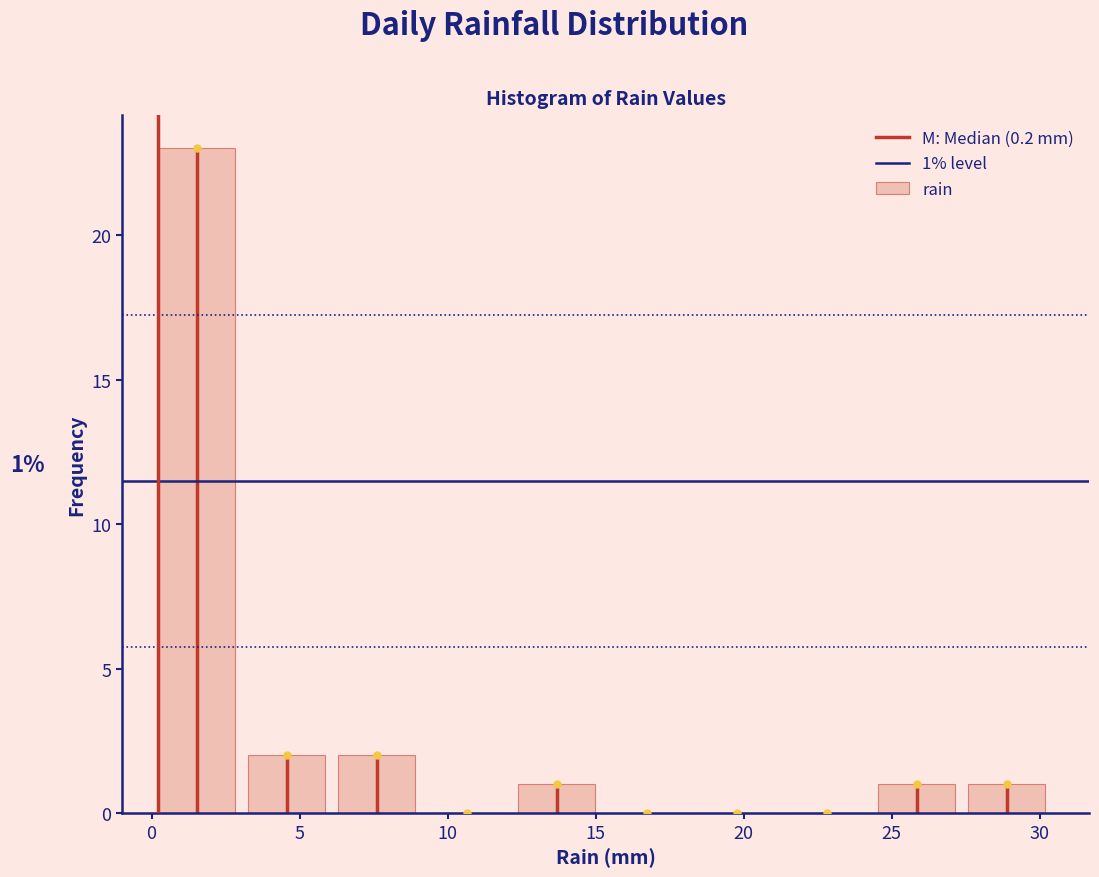

Over which range of the x-axis is the bar tallest?

0.0 to 3.0